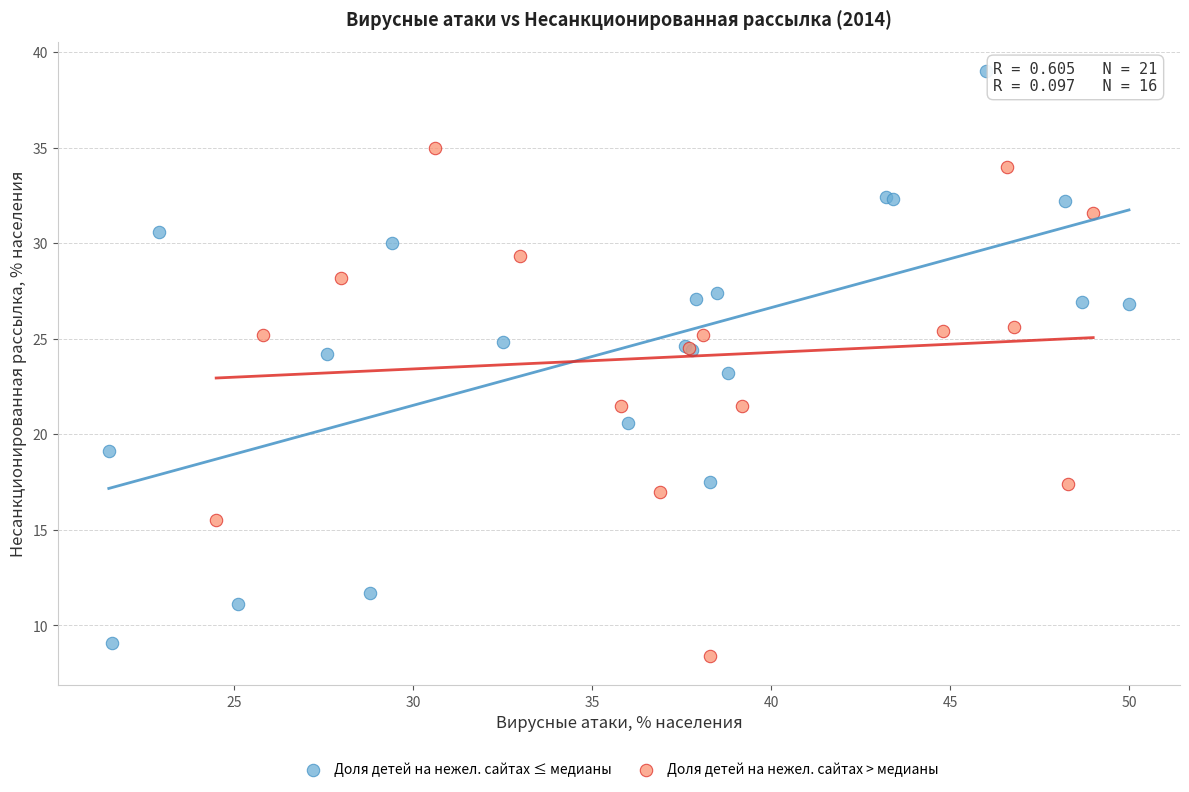

Which series has the largest Y range (max minus min)?

Доля детей на нежел. сайтах ≤ медианы